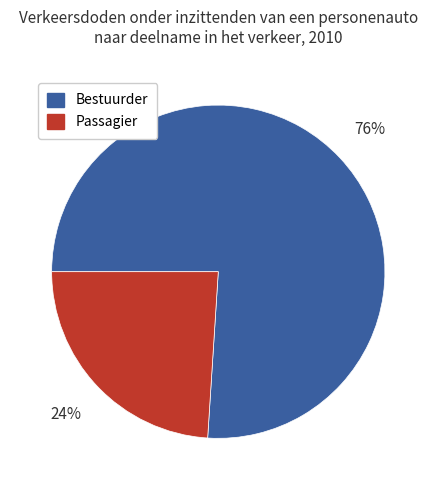

Which slice is the smallest?

Passagier